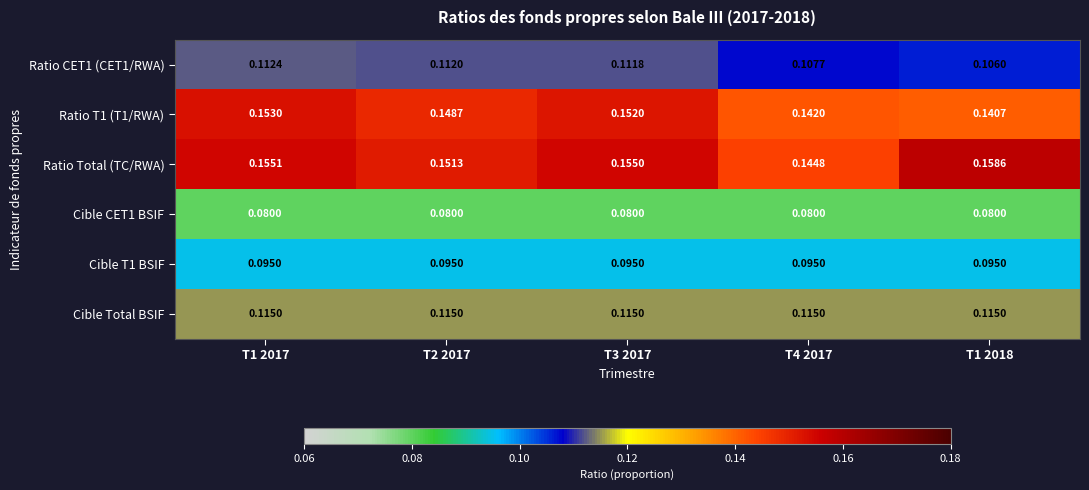

Is the value of Ratio CET1 (CET1/RWA) at T3 2017 greater than the value of Ratio Total (TC/RWA) at T2 2017?

No